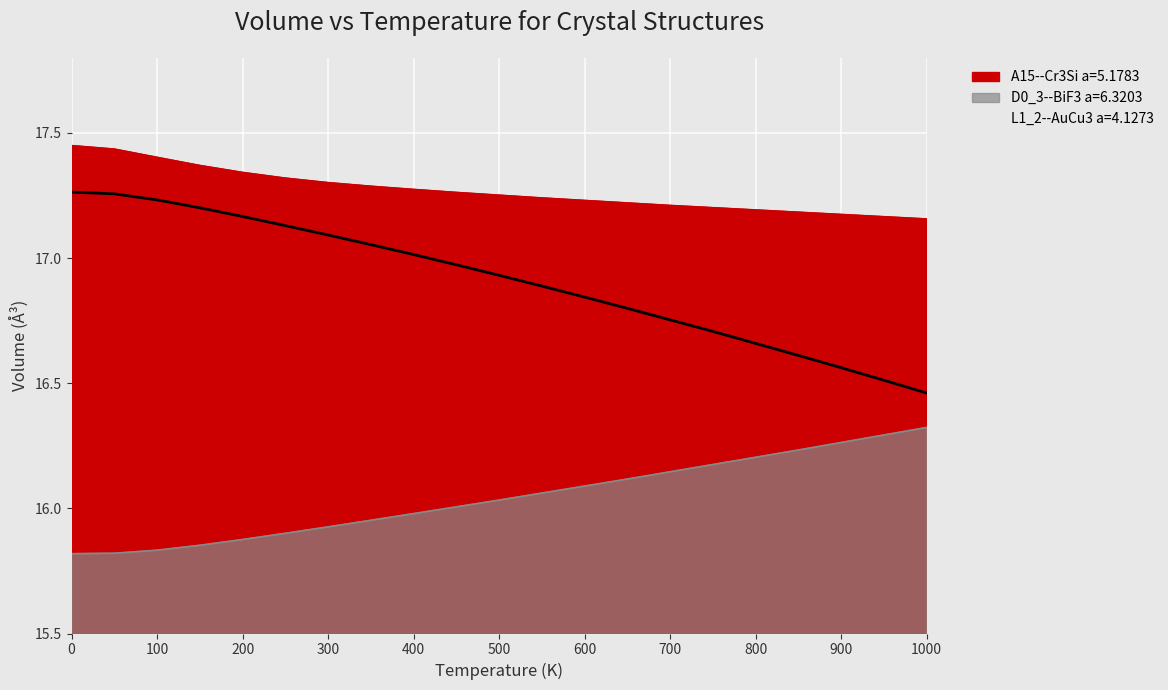

True or false: A15--Cr3Si a=5.1783 and L1_2--AuCu3 a=4.1273 intersect in this chart.

False